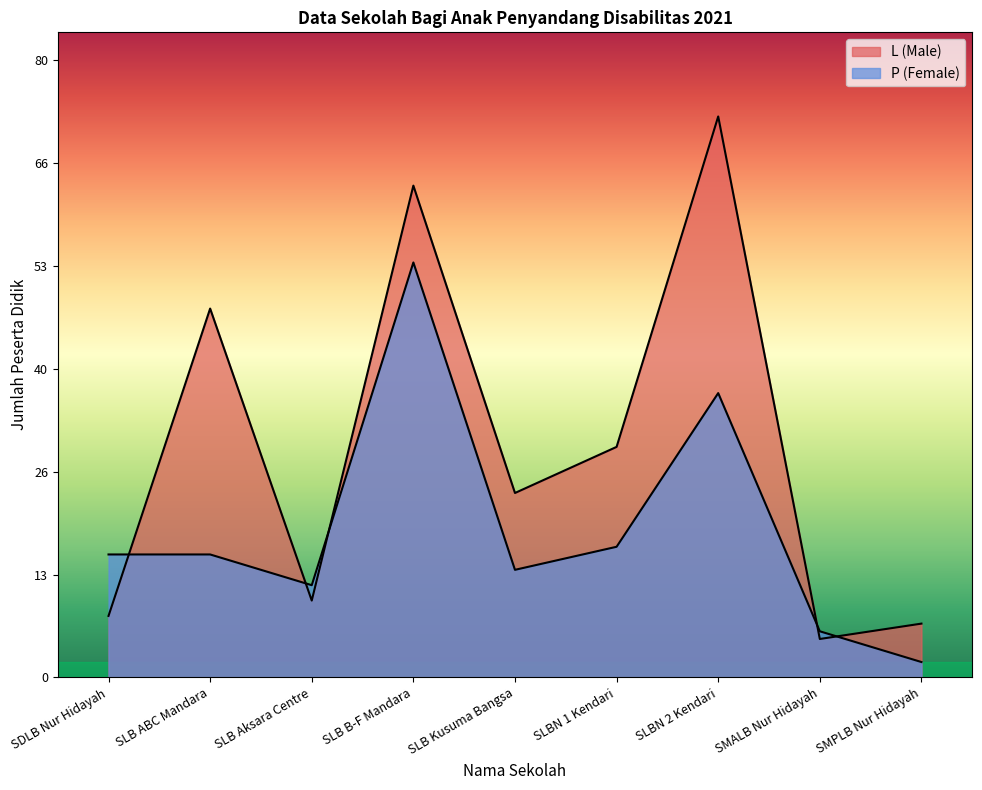

Is the value of P (Female) at SLBN 2 Kendari greater than the value of L (Male) at SMALB Nur Hidayah?

Yes